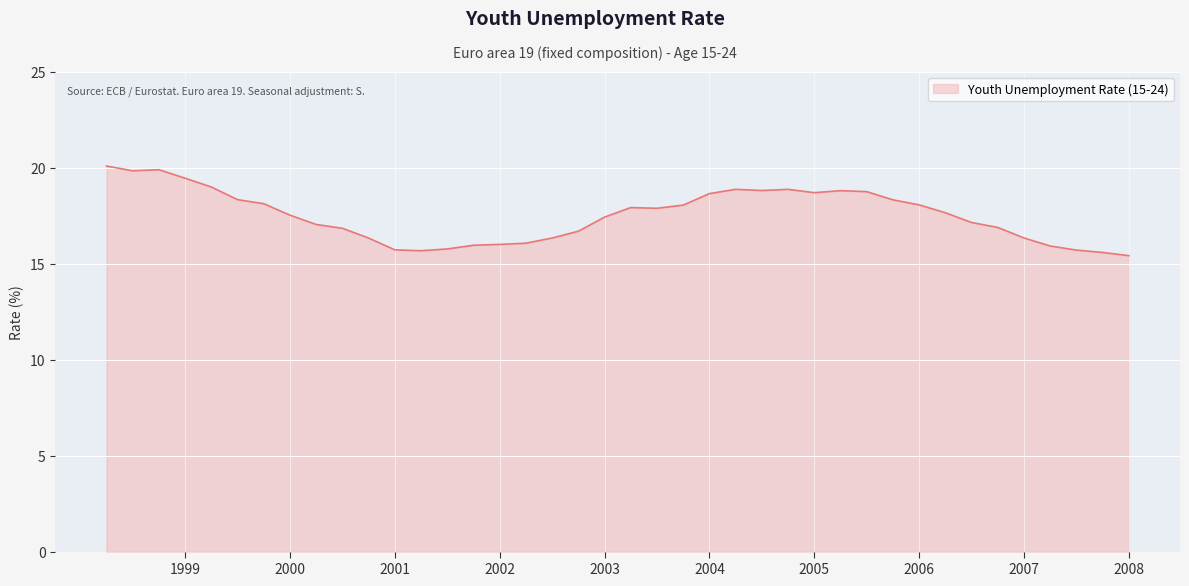

True or false: the data has more than 1 interior local peaks.

True